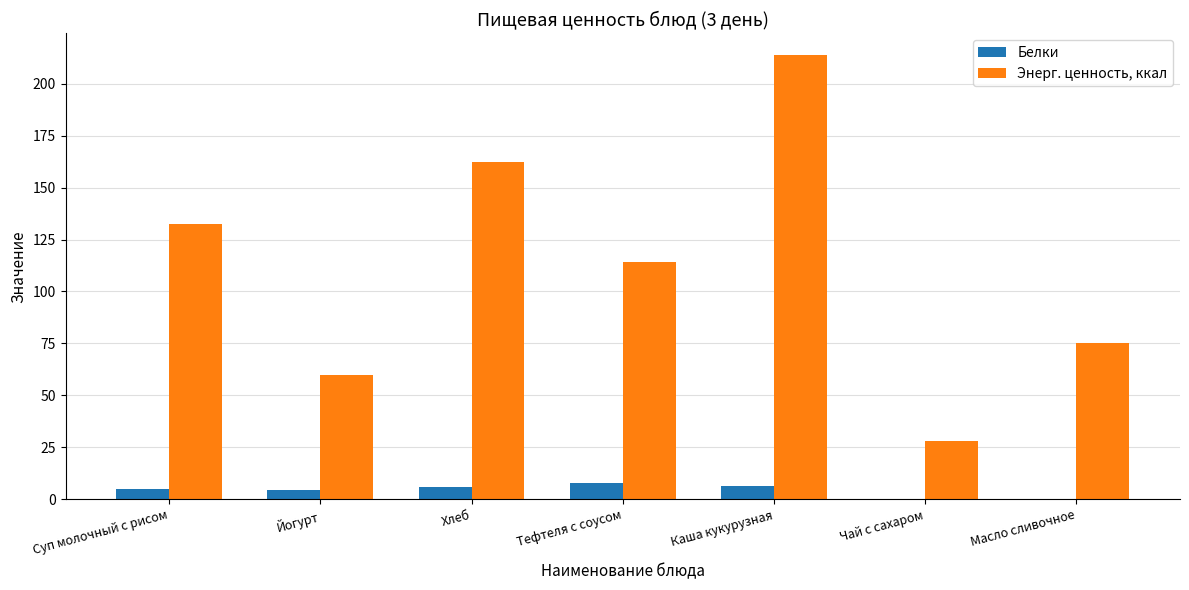

How many series are shown in this chart?

2